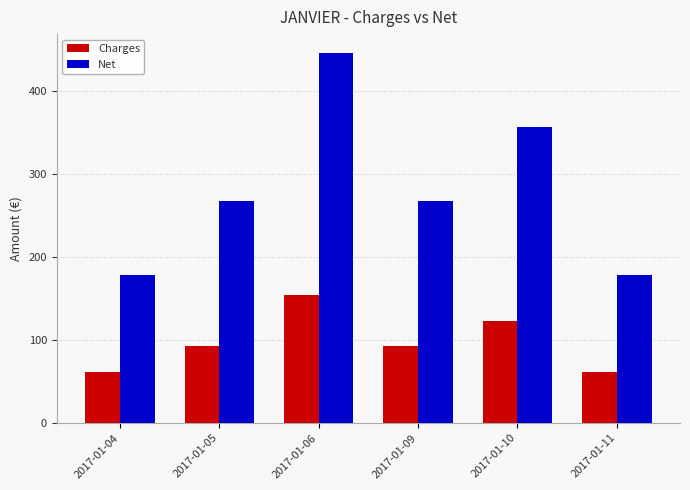

At which category is the sum across all series the highest?

2017-01-06